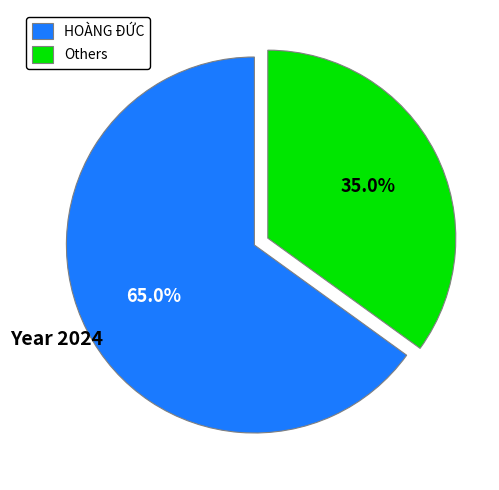

Which category has the biggest portion of the pie?

HOÀNG ĐỨC